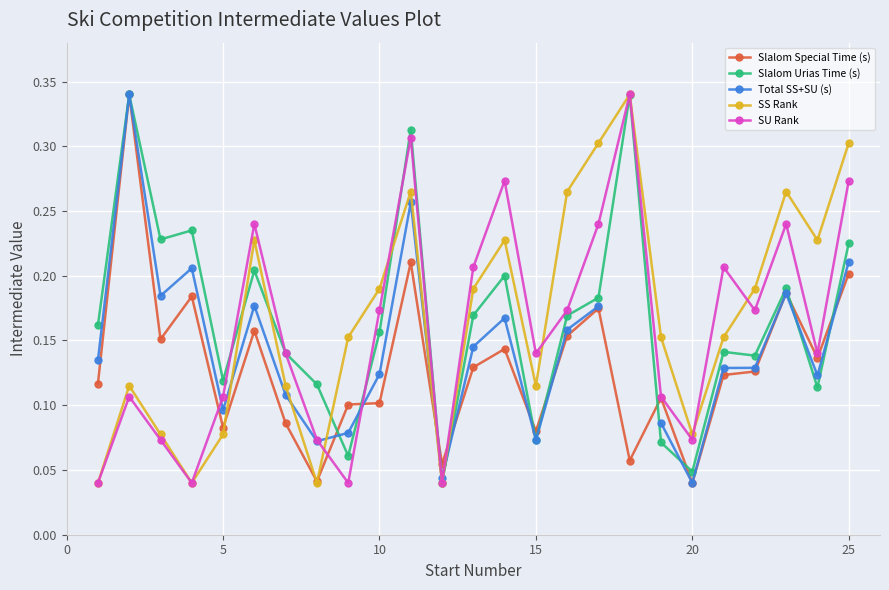

After their last crossing, which series has the higher values: SU Rank or SS Rank?

SS Rank